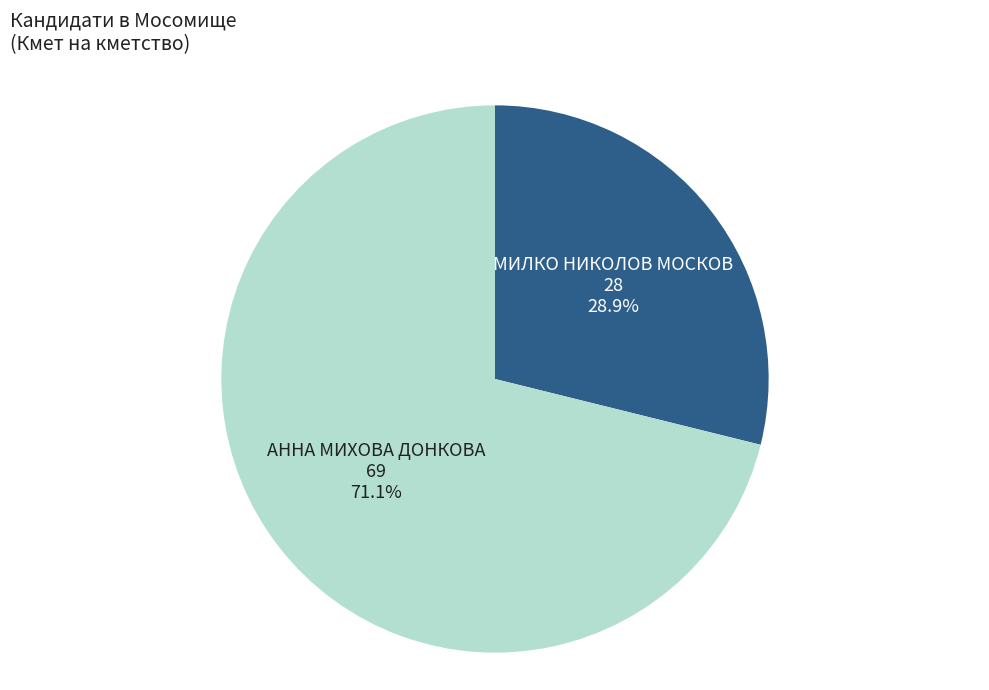

True or false: 28 accounts for 18% of the total.

False